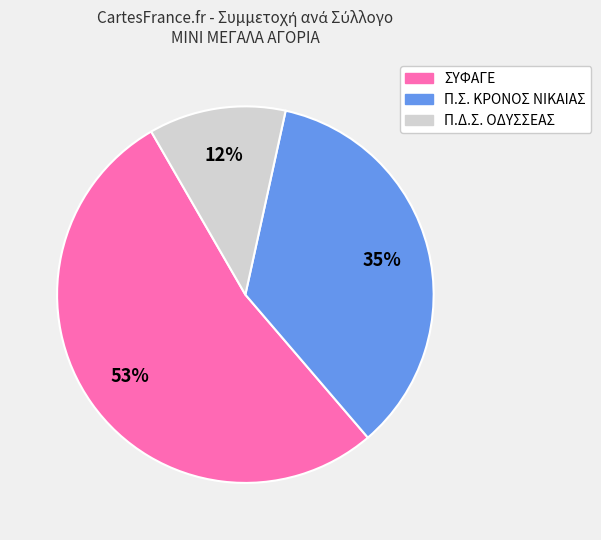

Which slice is the largest?

ΣΥΦΑΓΕ